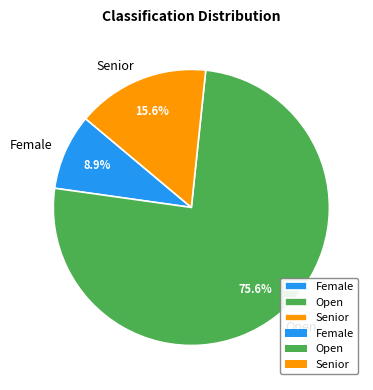

What is the largest slice in the pie chart?

Open